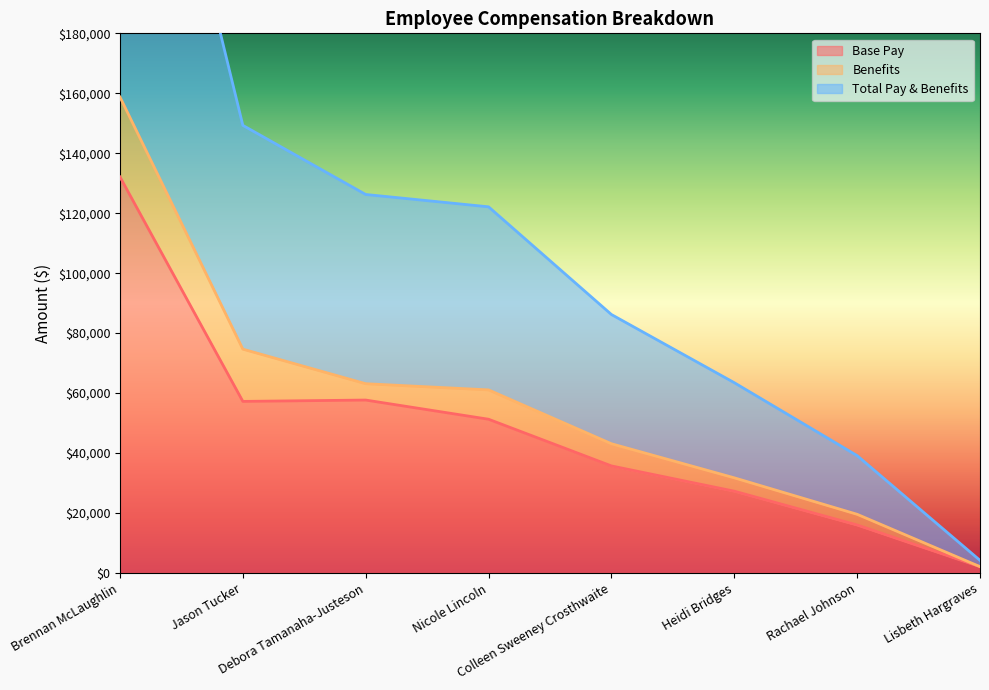

Rank the categories by Total Pay & Benefits value from highest to lowest.

Brennan McLaughlin, Jason Tucker, Debora Tamanaha-Justeson, Nicole Lincoln, Colleen Sweeney Crosthwaite, Heidi Bridges, Rachael Johnson, Lisbeth Hargraves